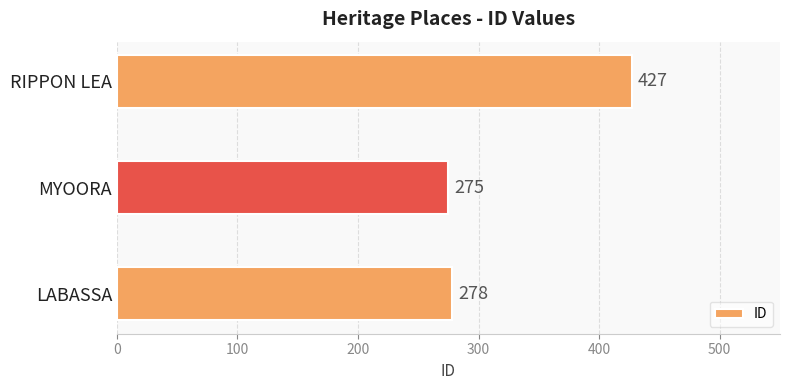

List the labels in order of value, smallest first.

MYOORA, LABASSA, RIPPON LEA